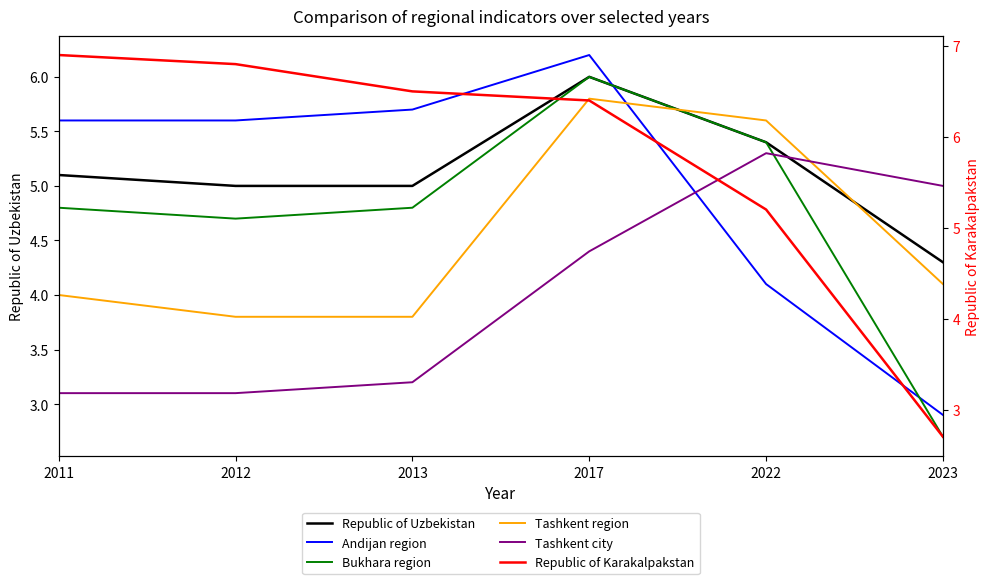

What are all the series names shown in the legend?

Republic of Uzbekistan, Andijan region, Bukhara region, Tashkent region, Tashkent city, Republic of Karakalpakstan